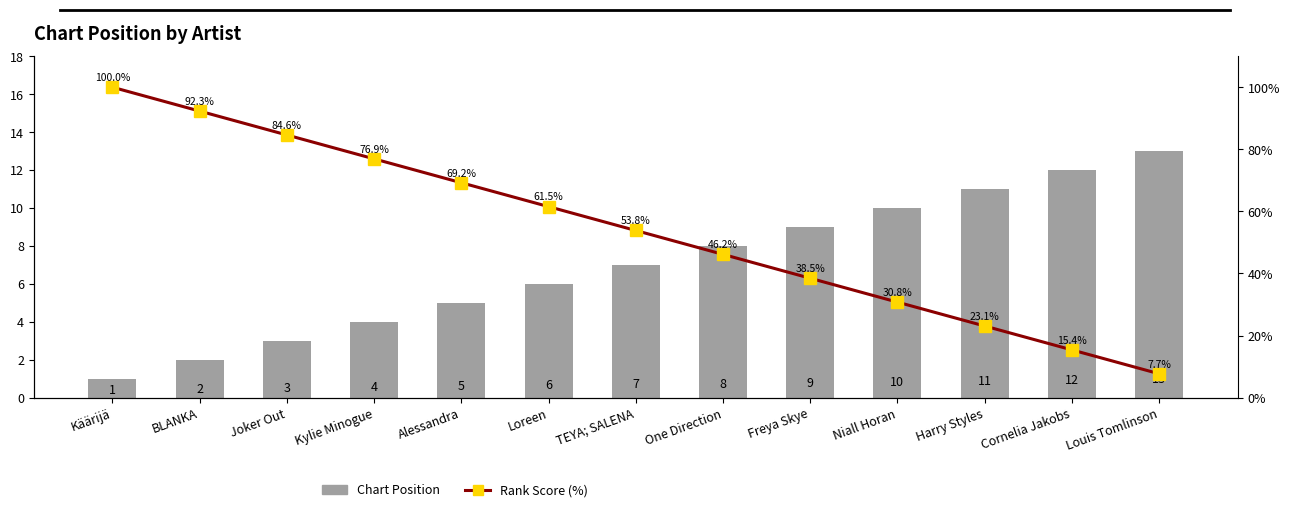

Which has a higher value, BLANKA or Niall Horan?

Niall Horan